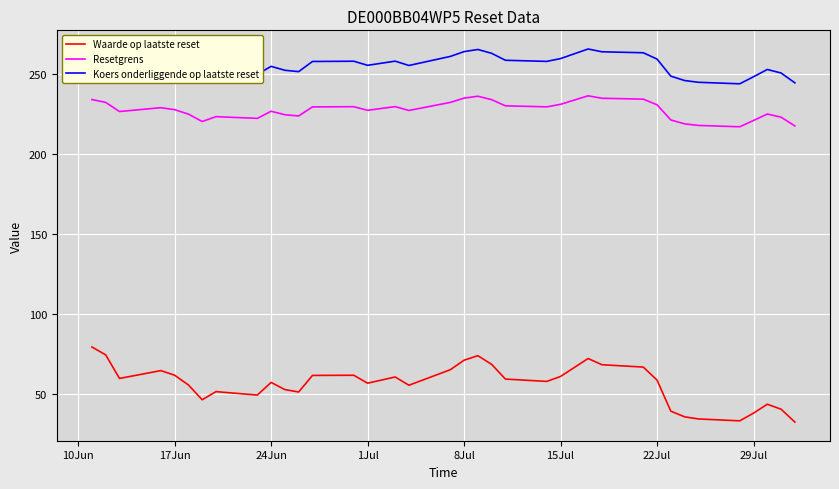

True or false: Resetgrens has more than 1 interior local peaks.

True